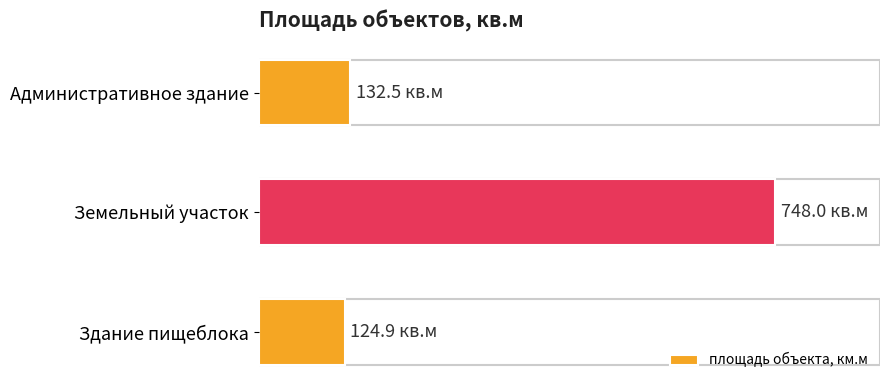

What is the minimum value shown in the chart?

124.9